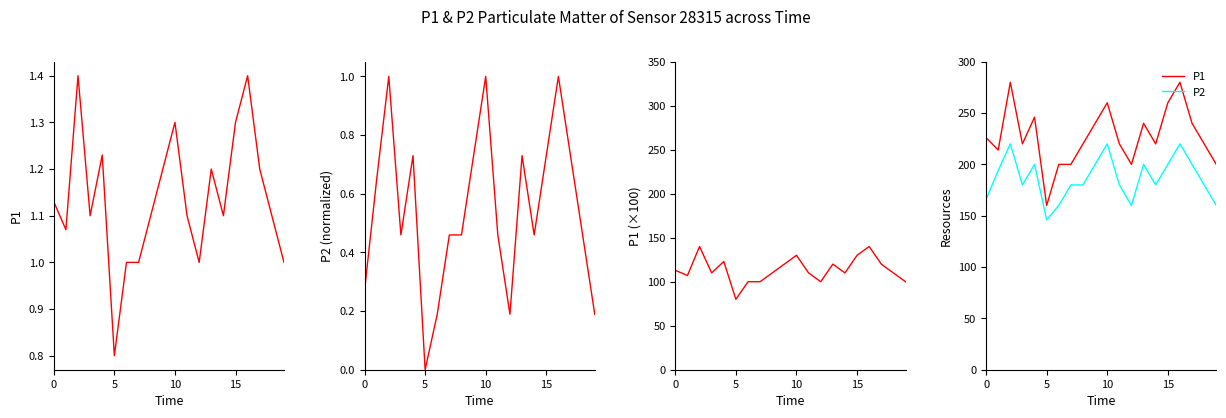

The value of P2 at 10 is 321.1. True or false?

False